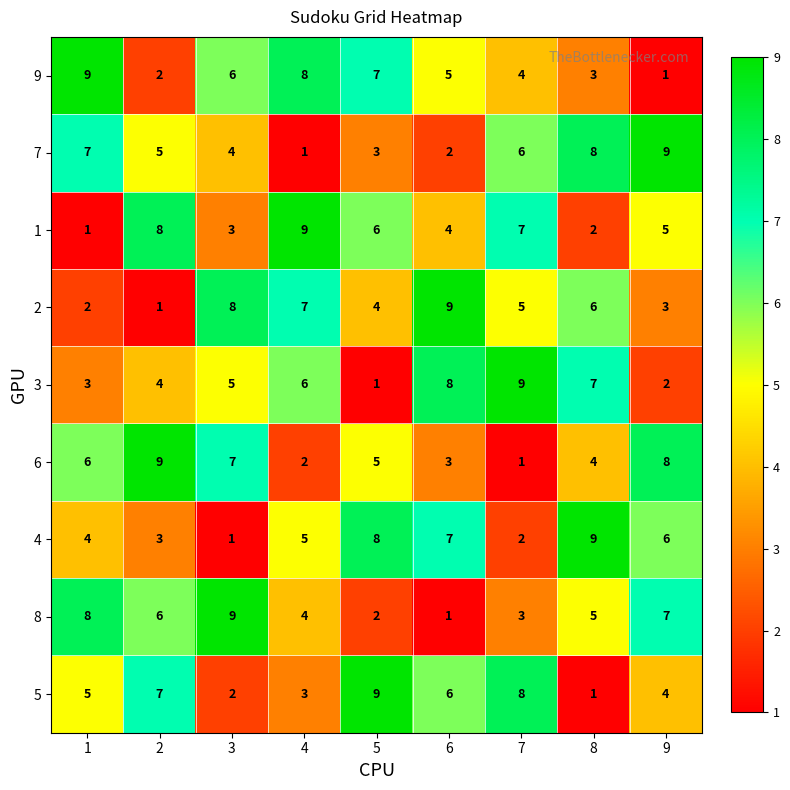

What is the approximate value of 4 at 5?

8